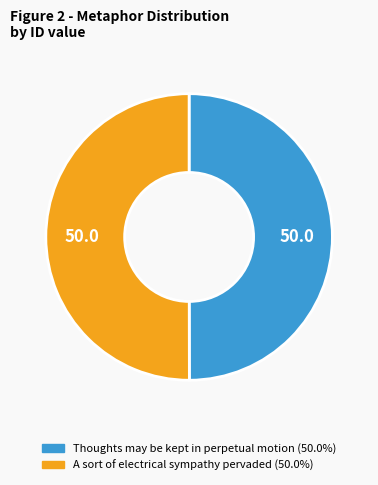

Combined, do A sort of electrical sympathy pervaded and Thoughts may be kept in perpetual motion account for over 50%?

Yes